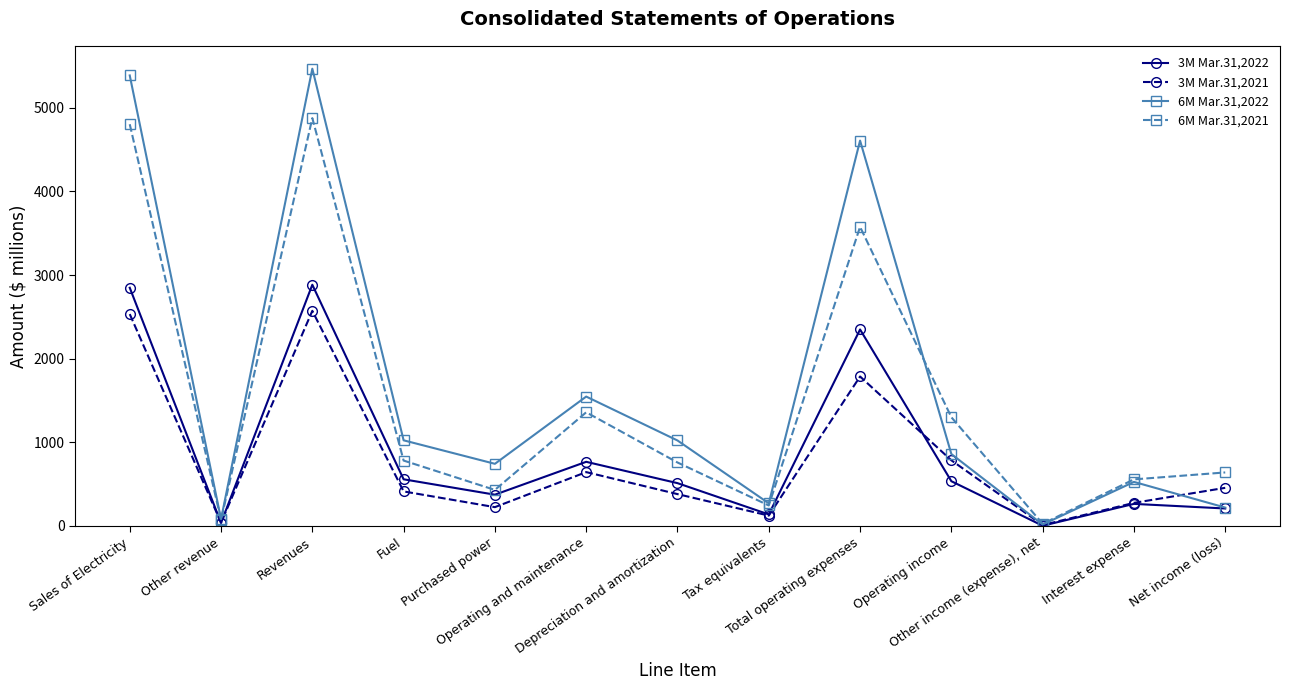

What is the value of the 3M Mar.31,2021 point at the 11th from the left?

11